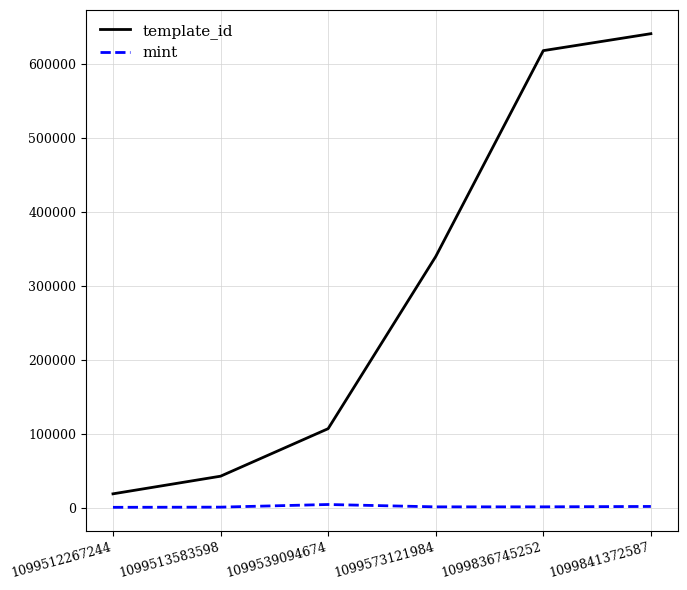

Which series changed the most between 1099513583598 and 1099836745252?

template_id